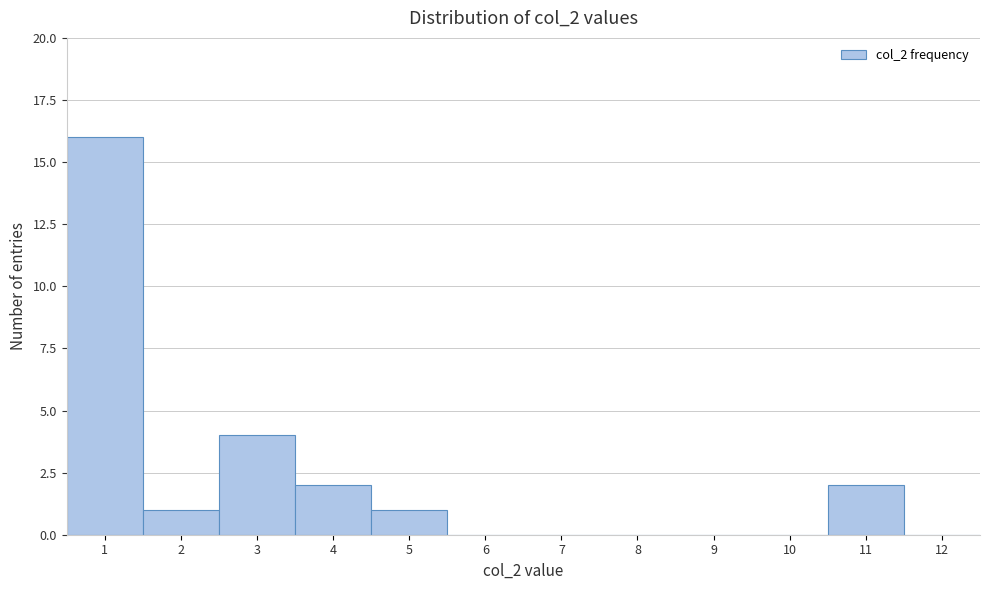

How tall is the bar that spans 0.5 to 1.5 on the x-axis? The values are not printed on the chart, so give them approximately, as read against the axis.

16